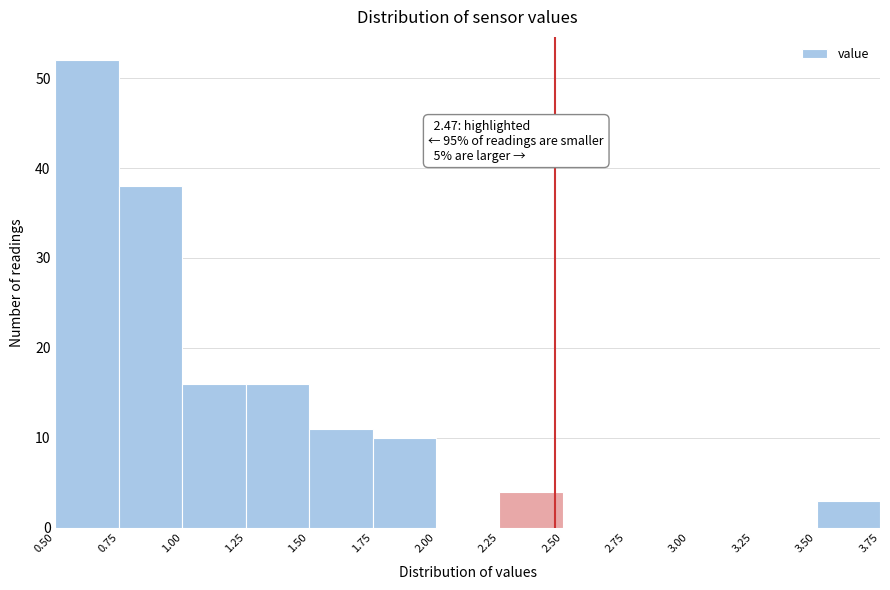

Over which range of the x-axis is the bar tallest?

0.50 to 0.75